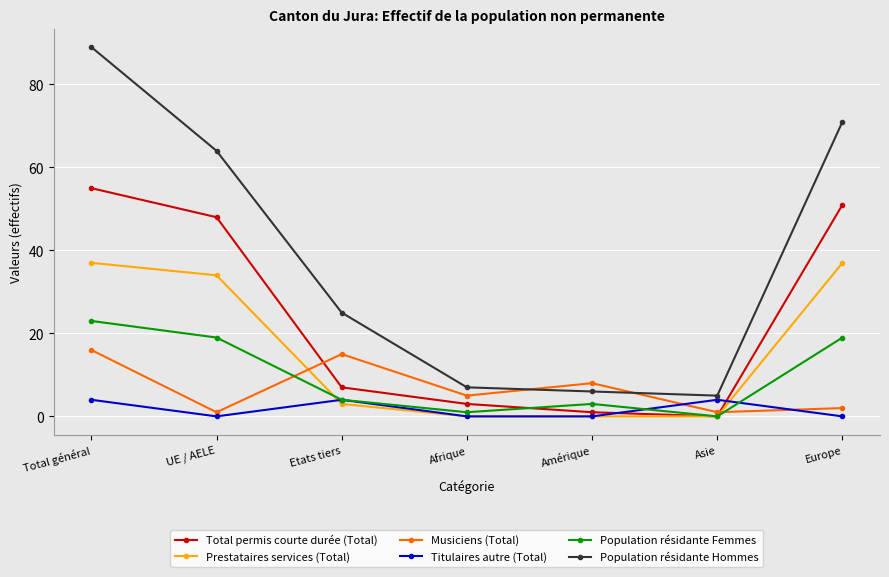

How many intersections are there between Musiciens (Total) and Total permis courte durée (Total)?

2